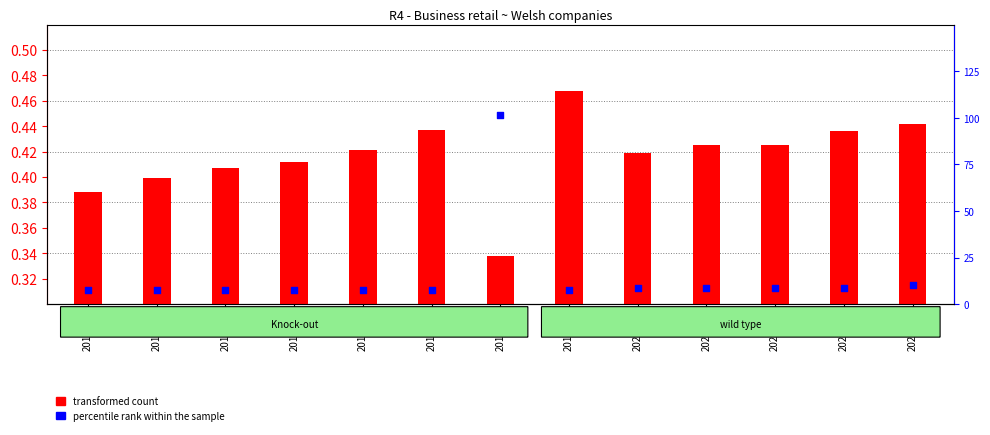

What are all the series names shown in the legend?

transformed count, percentile rank within the sample